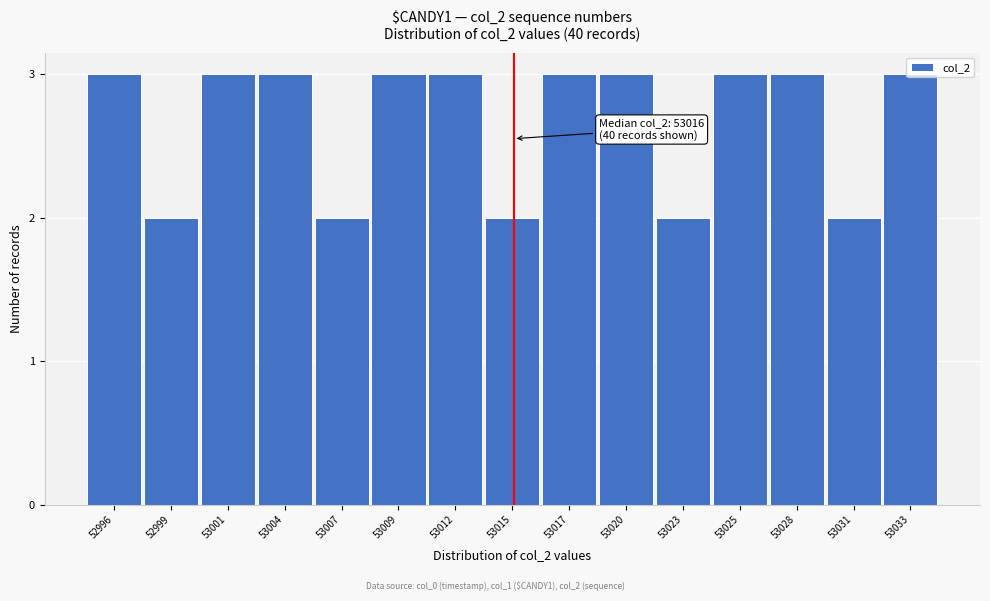

What is the sum of all values?

40